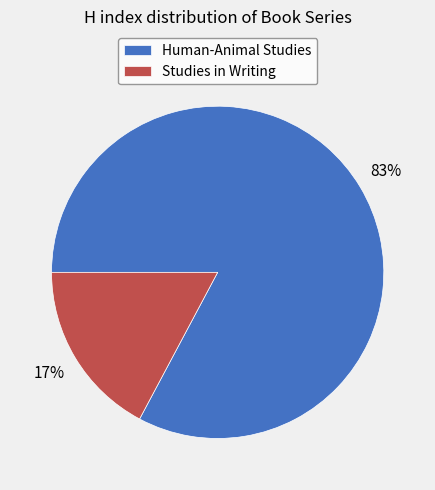

Between Studies in Writing and Human-Animal Studies, which is larger?

Human-Animal Studies